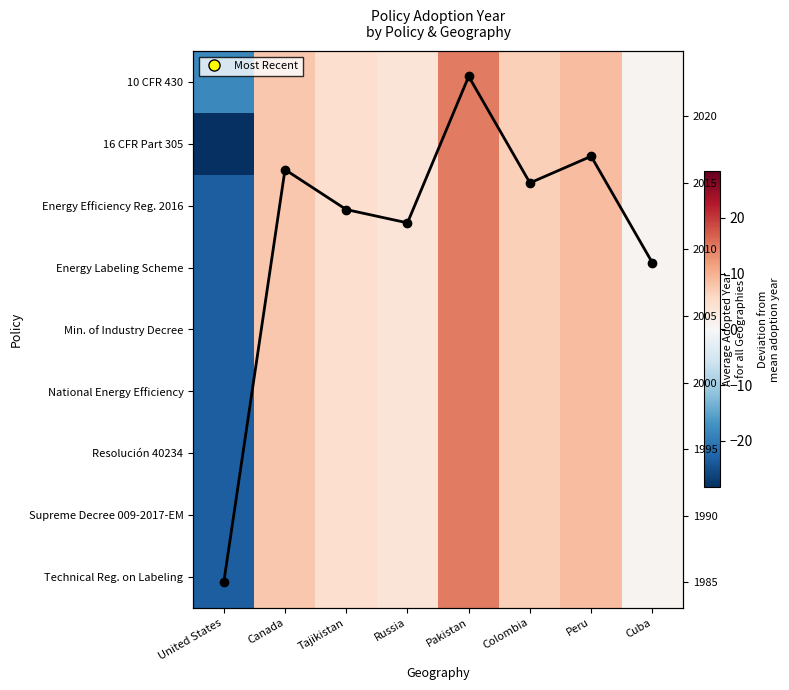

Which series has the largest total across all categories?

Avg Adopted Year